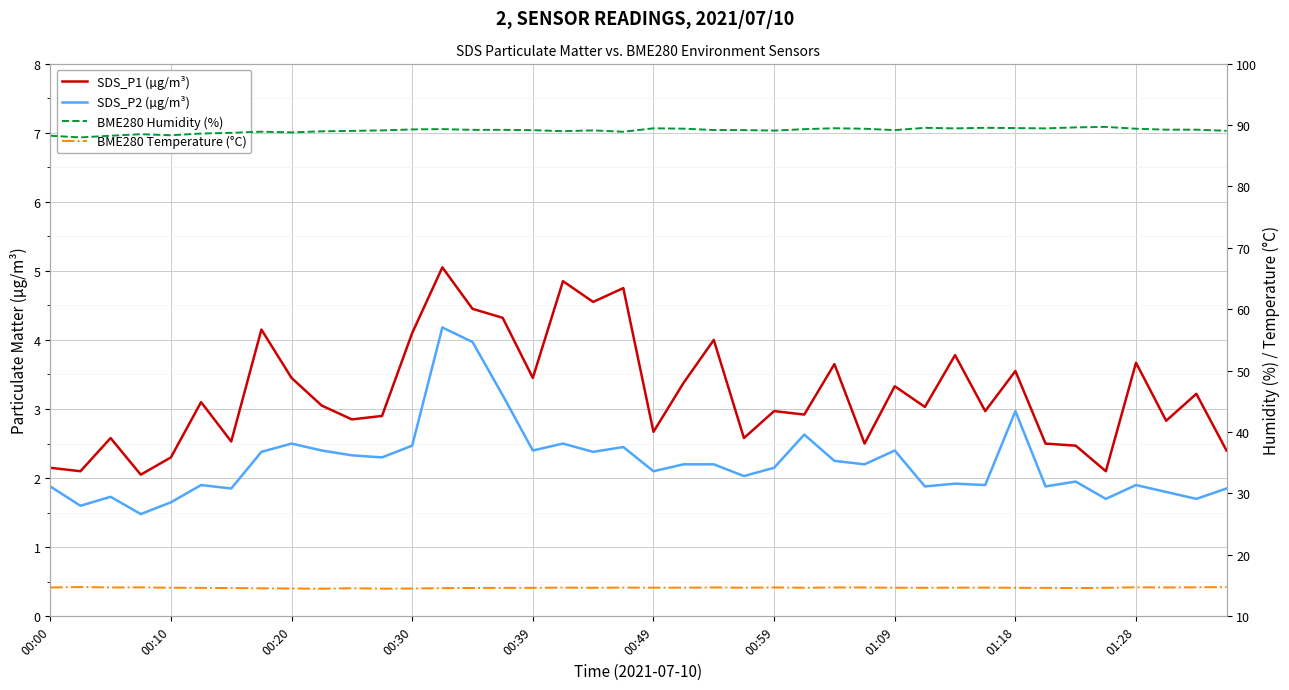

Which series has the widest spread of values?

SDS_P1 (µg/m³)